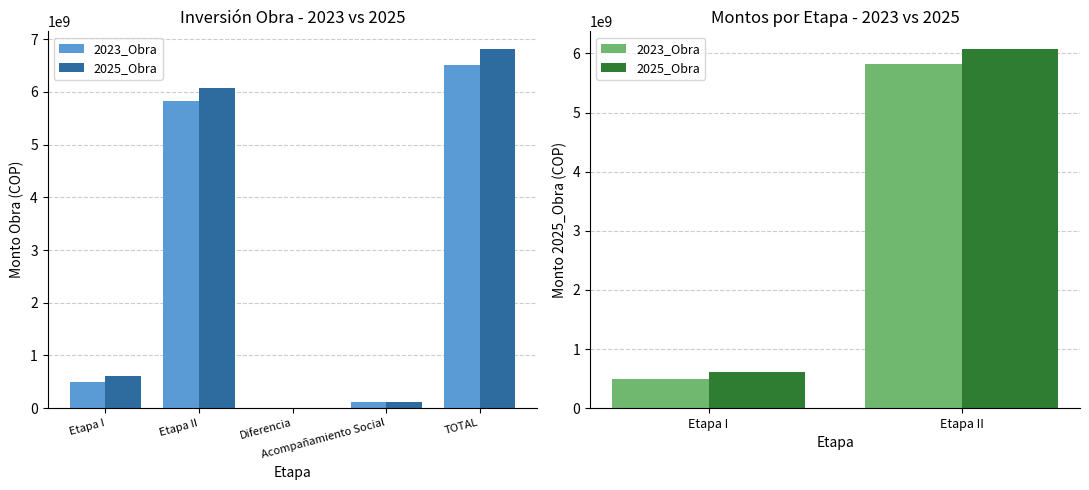

What is the value of the 2023_Obra bar at the 1st from the left?

499488636.6